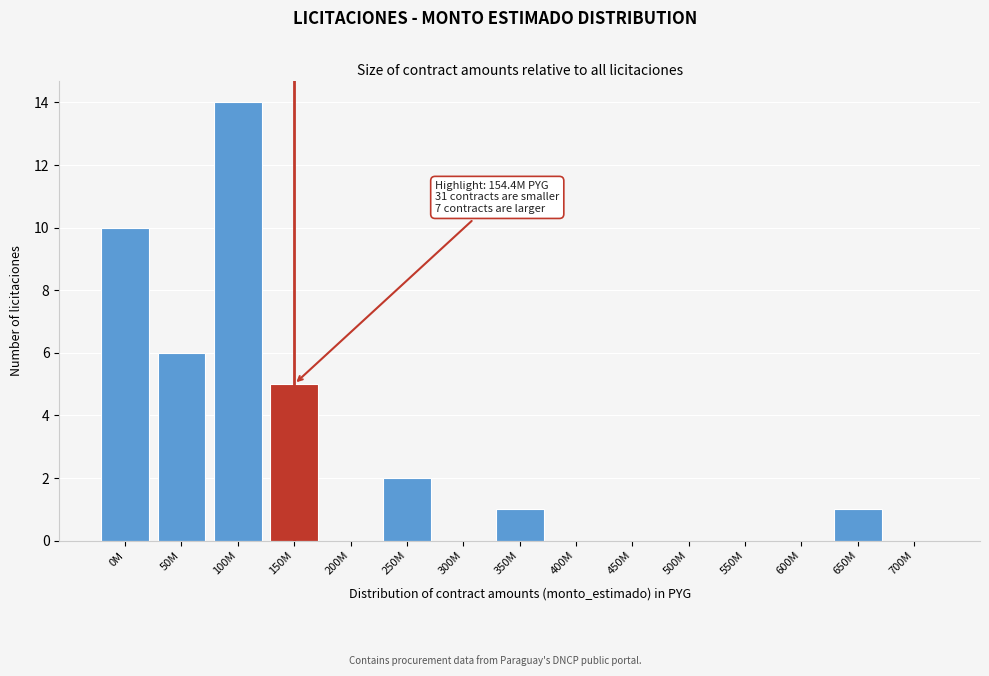

Reading left to right, transcribe all the data shown in this chart.

0M=10	50M=6	100M=14	150M=5	200M=0	250M=2	300M=0	350M=1	400M=0	450M=0	500M=0	550M=0	600M=0	650M=1	700M=0